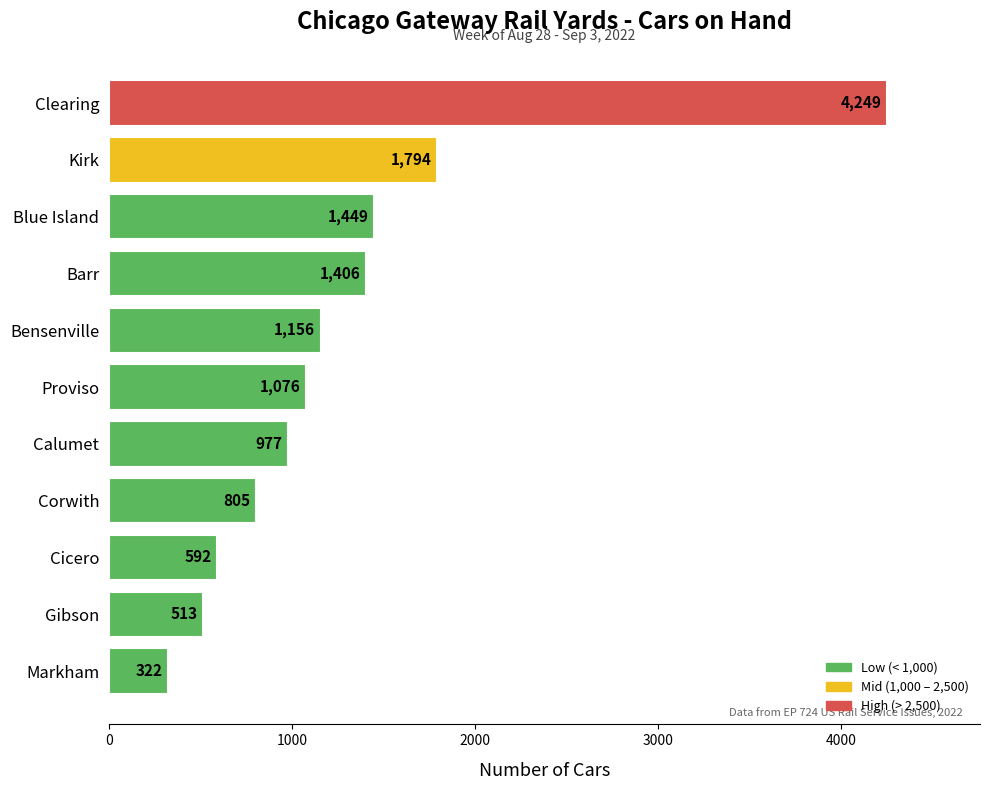

What is the change in value from Cicero to Blue Island?

+857